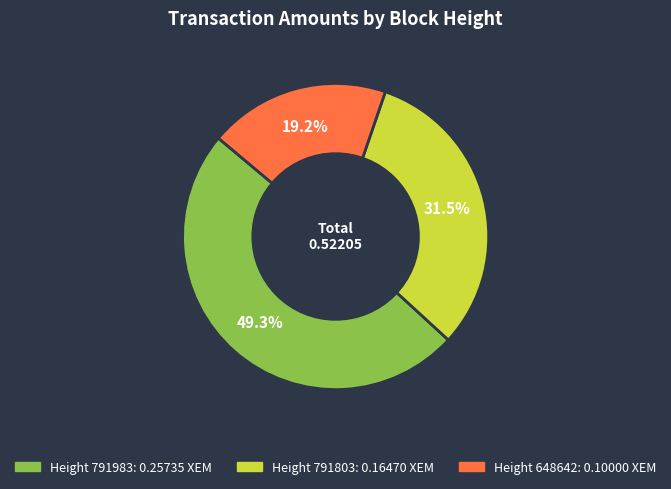

How many segments does this pie chart have?

3